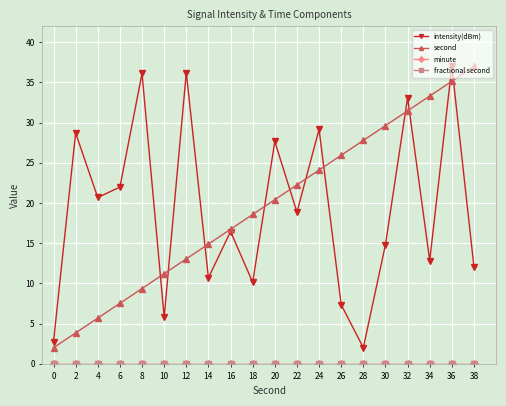

True or false: intensity(dBm) and minute intersect in this chart.

False